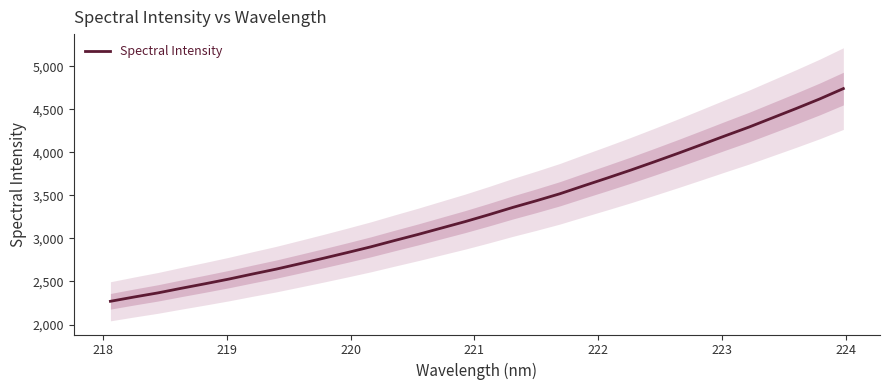

What is the minimum value for Spectral Intensity?

2270.1